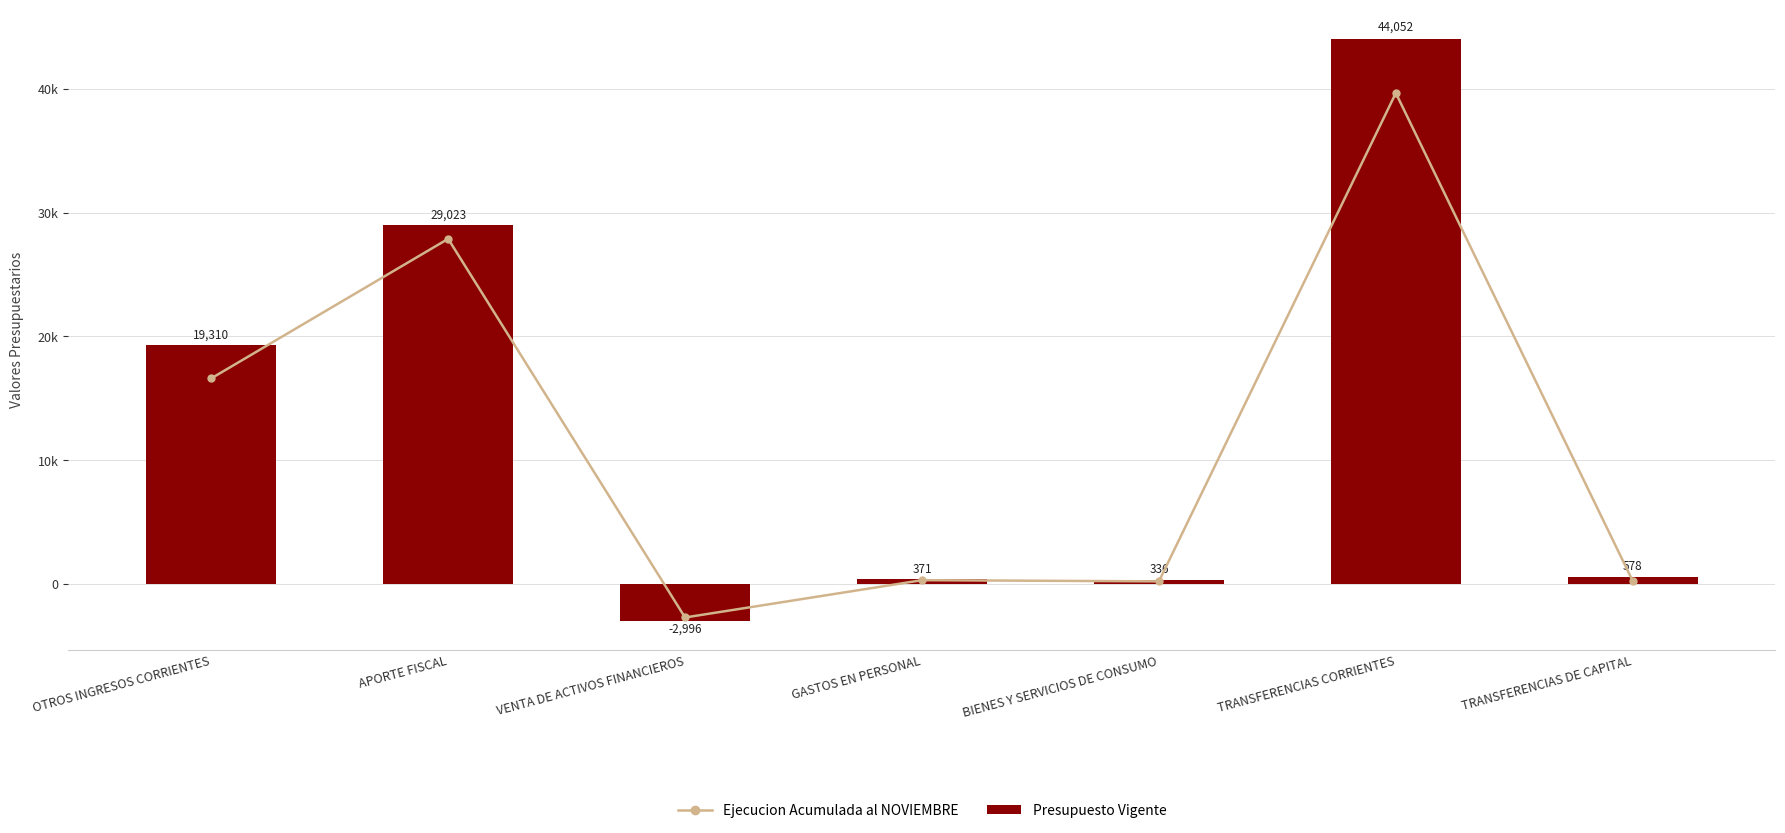

The Presupuesto Vigente series shows 601 at BIENES Y SERVICIOS DE CONSUMO. True or false?

False